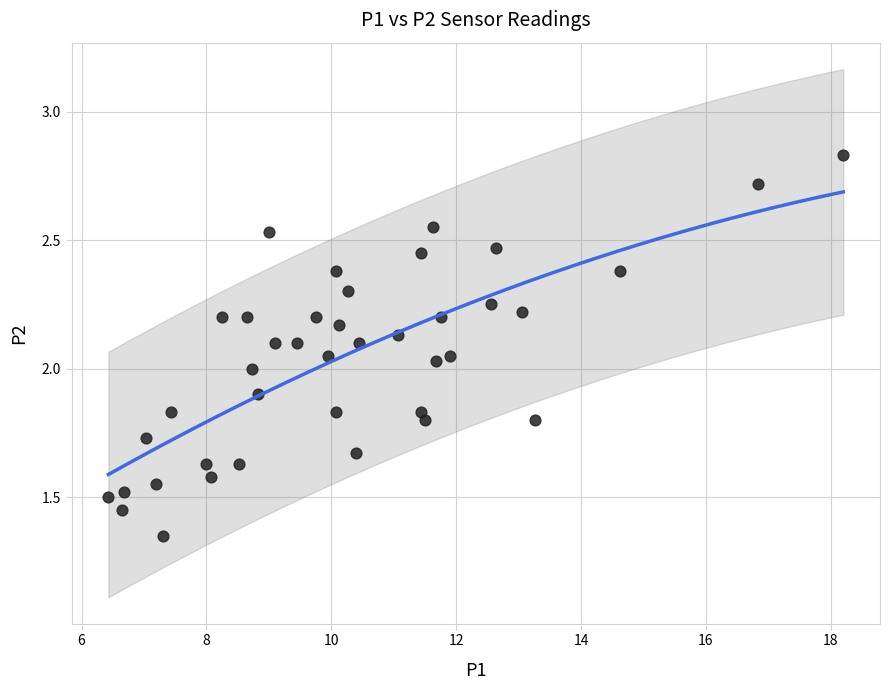

What is the range of X values (max minus min)?

11.8